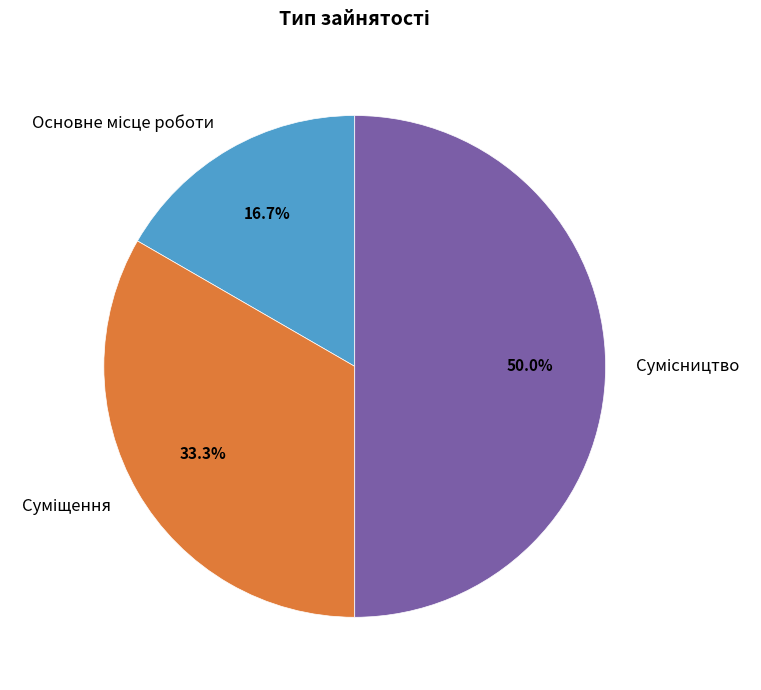

How many slices are in this pie chart?

3